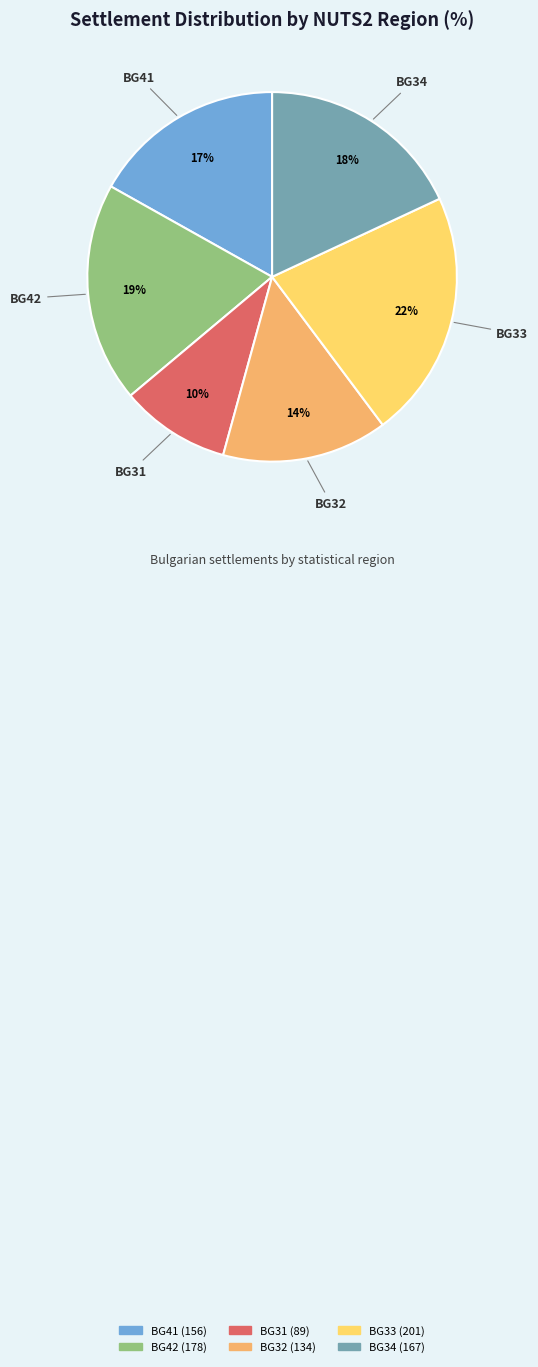

Does any single category account for the majority?

No